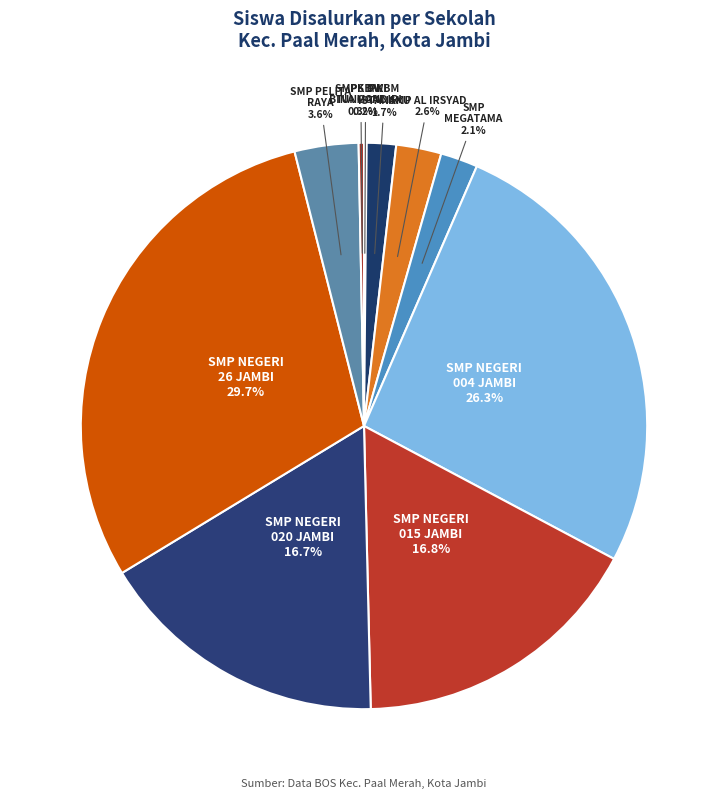

Combined, what portion of the pie is PKBM ISTANAKU and SMP MEGATAMA?

3.8%